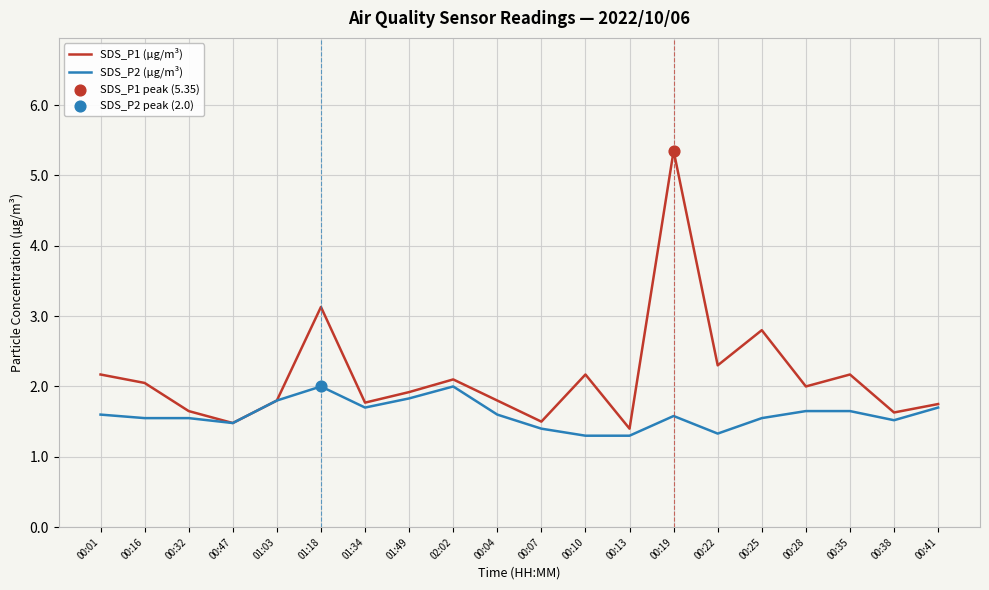

At how many categories does at least one series exceed 4?

1